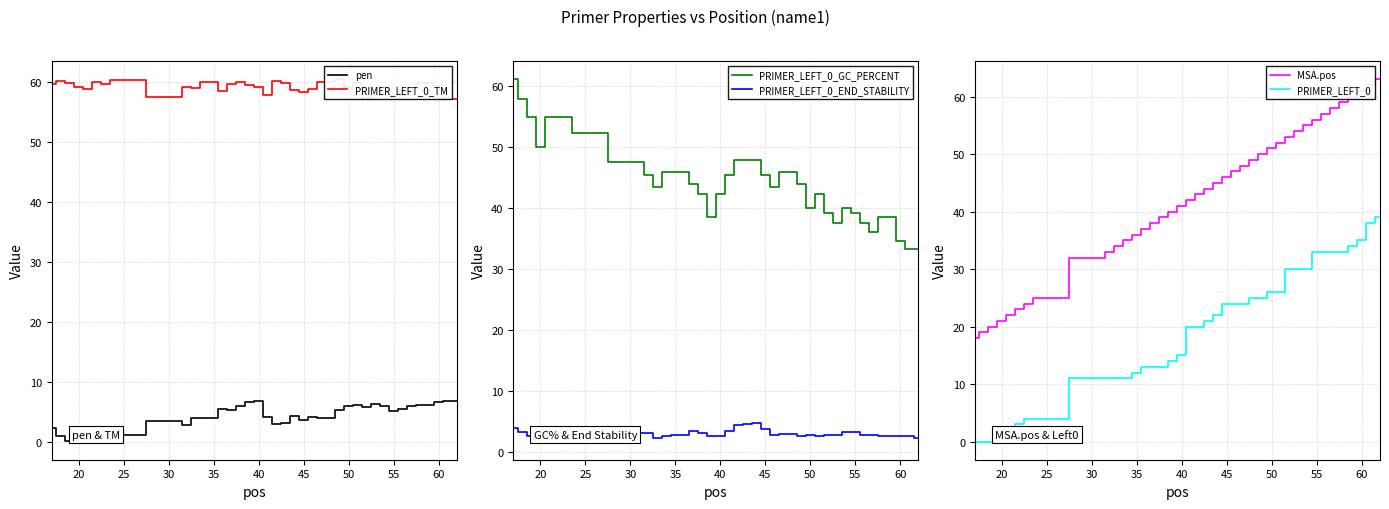

At how many categories does at least one series exceed 37?

40